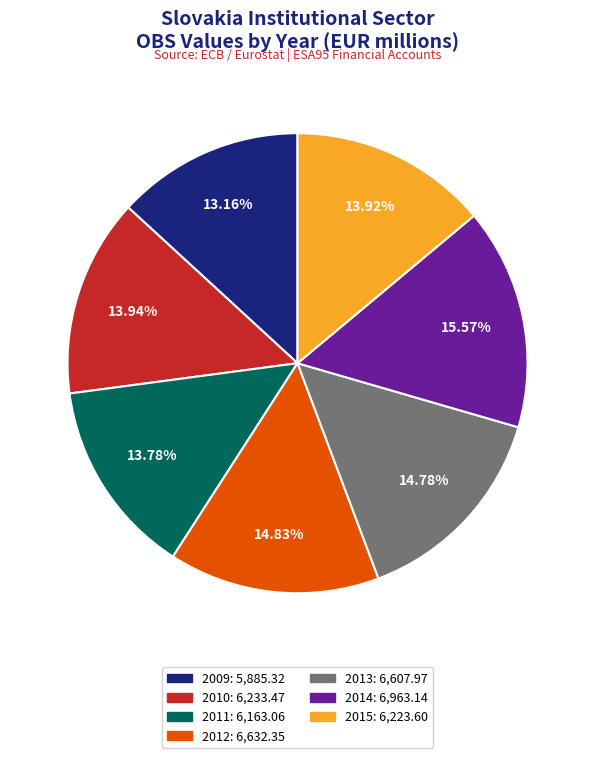

To the nearest percent, what is the difference between the largest and smallest slice percentages?

2%